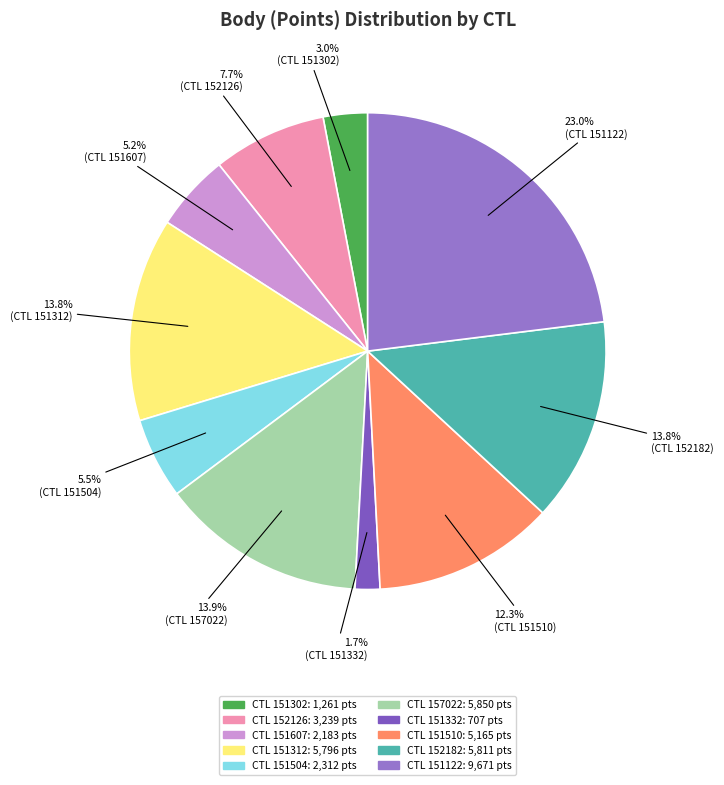

Count the number of slices in the pie.

10